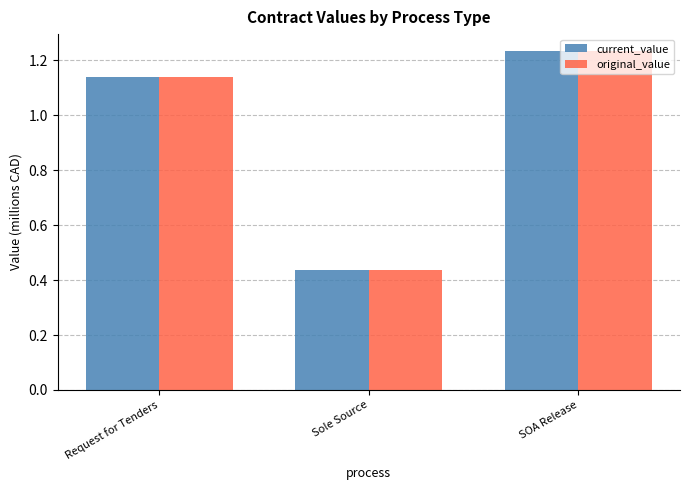

What is the difference between the maximum and minimum values in the original_value series?

0.8